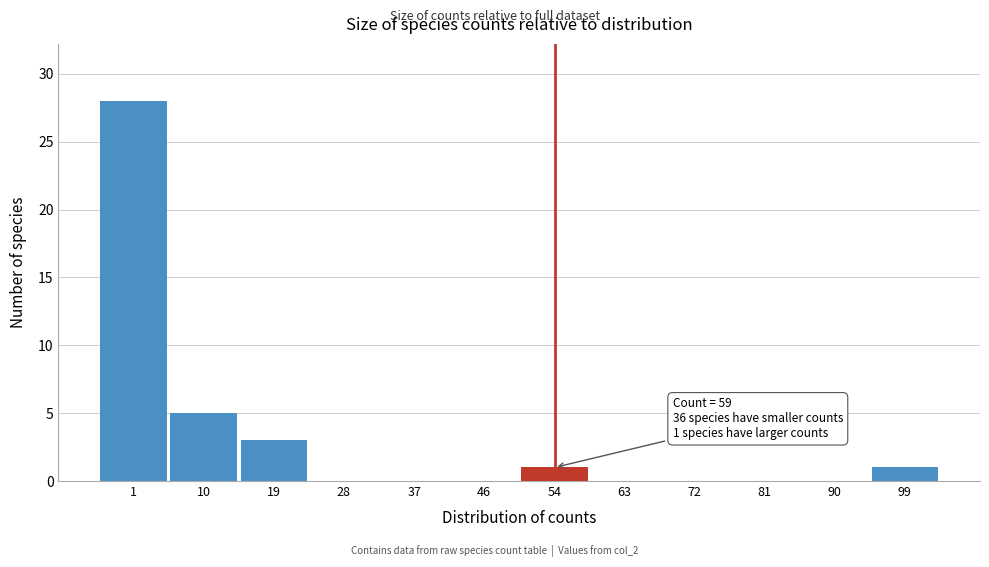

Reading right to left, transcribe all the data shown in this chart.

99=1	90=0	81=0	72=0	63=0	54=1	46=0	37=0	28=0	19=3	10=5	1=28